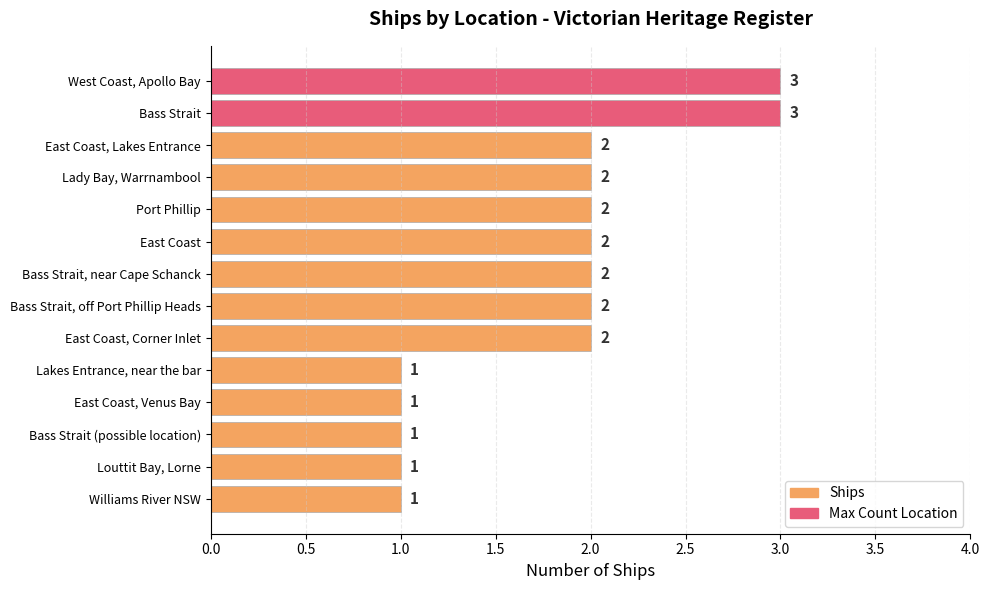

What is the value of the 10th bar from the top?

1